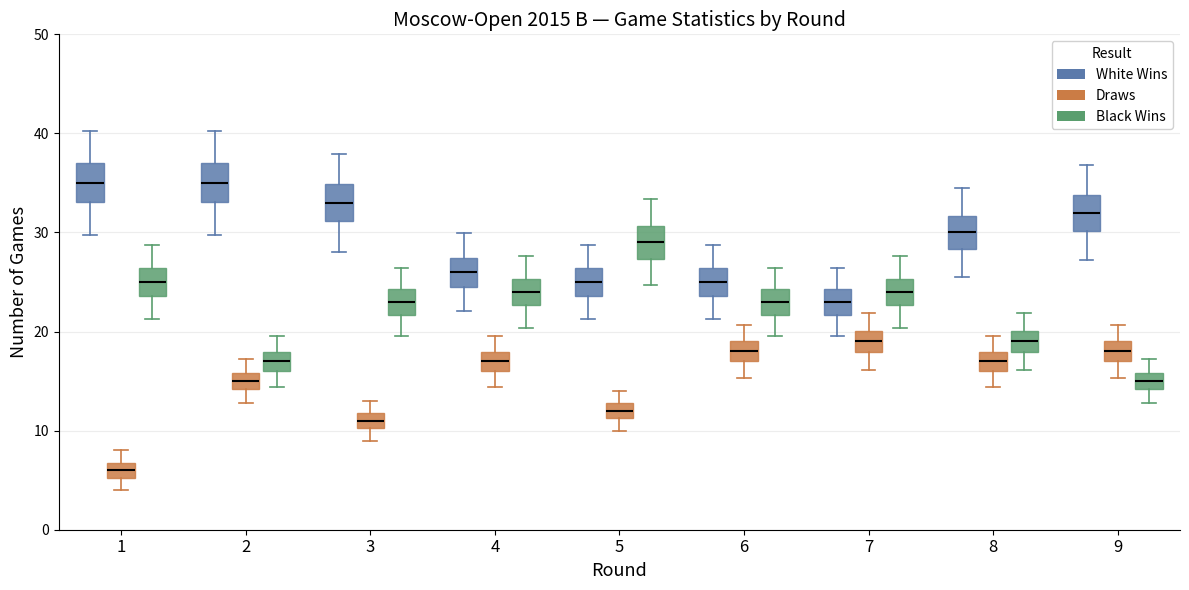

Reading left to right, read every box against the y-axis: the position of its median line, the range the box covers, and the ends of its whiskers. The values are not printed on the chart, so give them approximately, as read against the axis.

1 (White Wins): median 35, box 33 to 37, whiskers 30 to 40
1 (Draws): median 6, box 5 to 7, whiskers 4 to 8
1 (Black Wins): median 25, box 24 to 26, whiskers 21 to 29
2 (White Wins): median 35, box 33 to 37, whiskers 30 to 40
2 (Draws): median 15, box 14 to 16, whiskers 13 to 17
2 (Black Wins): median 17, box 16 to 18, whiskers 14 to 20
3 (White Wins): median 33, box 31 to 35, whiskers 28 to 38
3 (Draws): median 11, box 10 to 12, whiskers 9 to 13
3 (Black Wins): median 23, box 22 to 24, whiskers 20 to 26
4 (White Wins): median 26, box 25 to 27, whiskers 22 to 30
4 (Draws): median 17, box 16 to 18, whiskers 14 to 20
4 (Black Wins): median 24, box 23 to 25, whiskers 20 to 28
5 (White Wins): median 25, box 24 to 26, whiskers 21 to 29
5 (Draws): median 12, box 11 to 13, whiskers 10 to 14
5 (Black Wins): median 29, box 27 to 31, whiskers 25 to 33
6 (White Wins): median 25, box 24 to 26, whiskers 21 to 29
6 (Draws): median 18, box 17 to 19, whiskers 15 to 21
6 (Black Wins): median 23, box 22 to 24, whiskers 20 to 26
7 (White Wins): median 23, box 22 to 24, whiskers 20 to 26
7 (Draws): median 19, box 18 to 20, whiskers 16 to 22
7 (Black Wins): median 24, box 23 to 25, whiskers 20 to 28
8 (White Wins): median 30, box 28 to 32, whiskers 26 to 35
8 (Draws): median 17, box 16 to 18, whiskers 14 to 20
8 (Black Wins): median 19, box 18 to 20, whiskers 16 to 22
9 (White Wins): median 32, box 30 to 34, whiskers 27 to 37
9 (Draws): median 18, box 17 to 19, whiskers 15 to 21
9 (Black Wins): median 15, box 14 to 16, whiskers 13 to 17